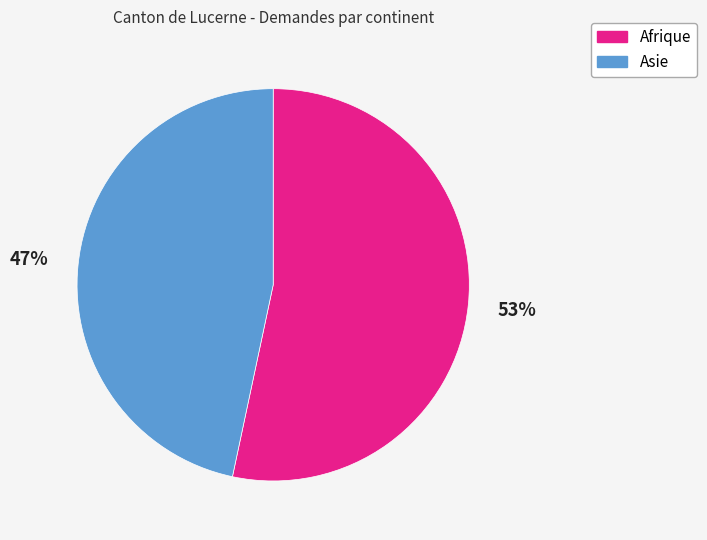

To the nearest percent, what is the combined percentage of Asie and Afrique?

100%